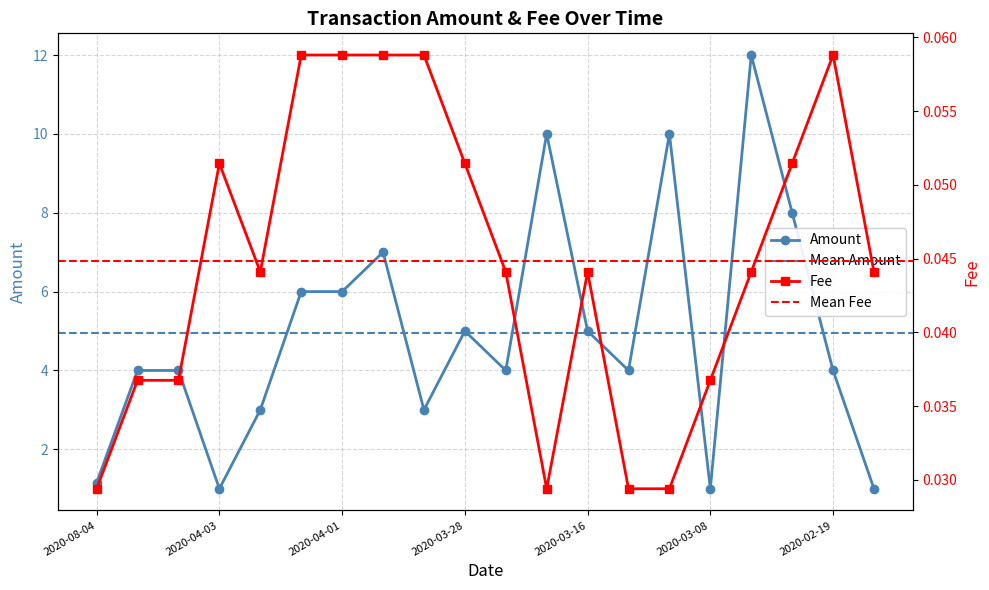

Which series has the largest range (max minus min)?

Amount